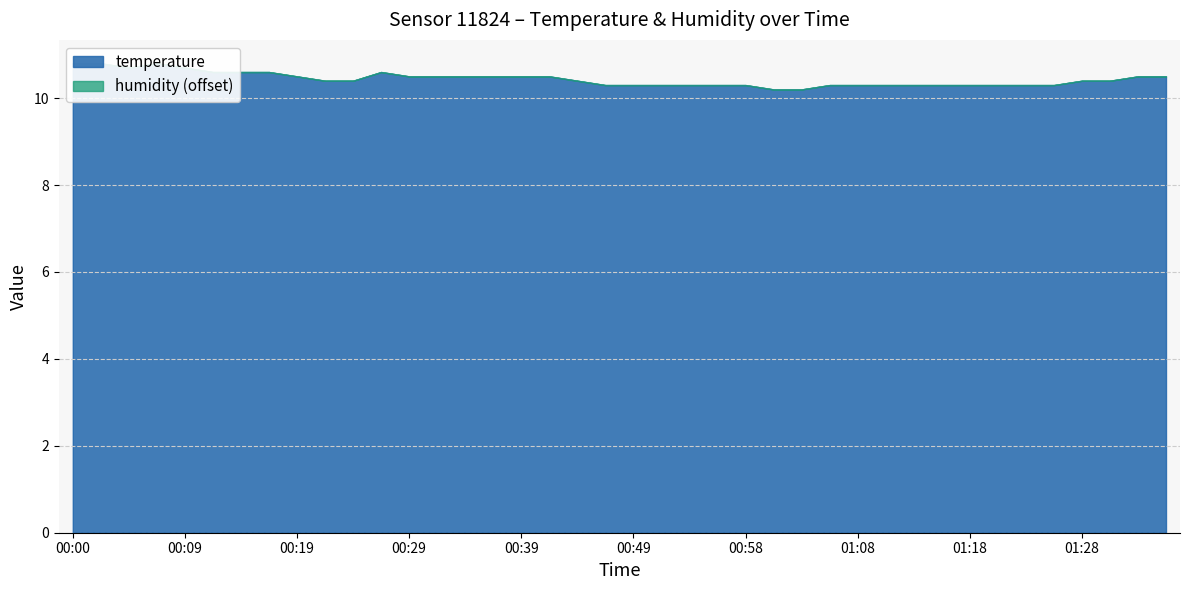

Which category has the highest value in the humidity series?

00:00